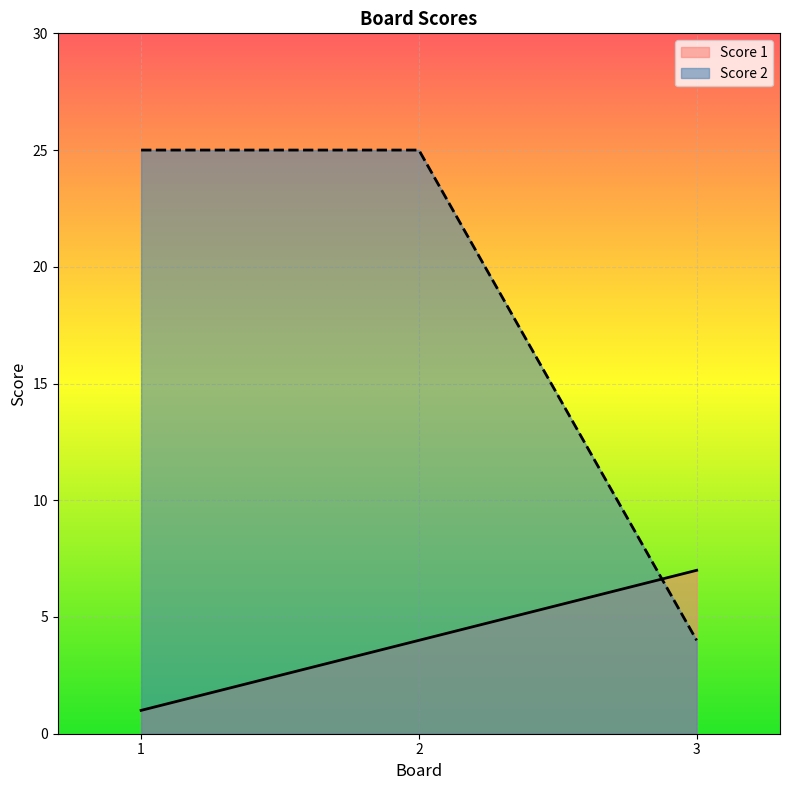

Reading left to right, list all the values displayed in this chart.

Score 1: 1	4	7
Score 2: 25	25	4